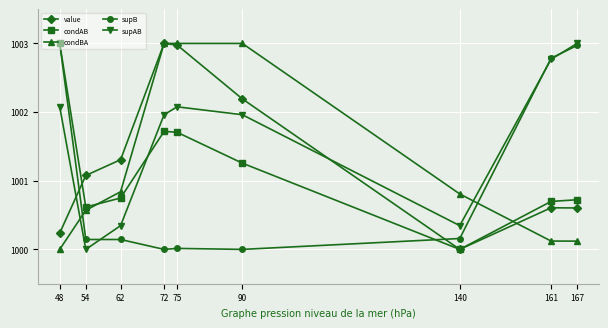

True or false: condBA has a value of 1754.2 at 62.

False